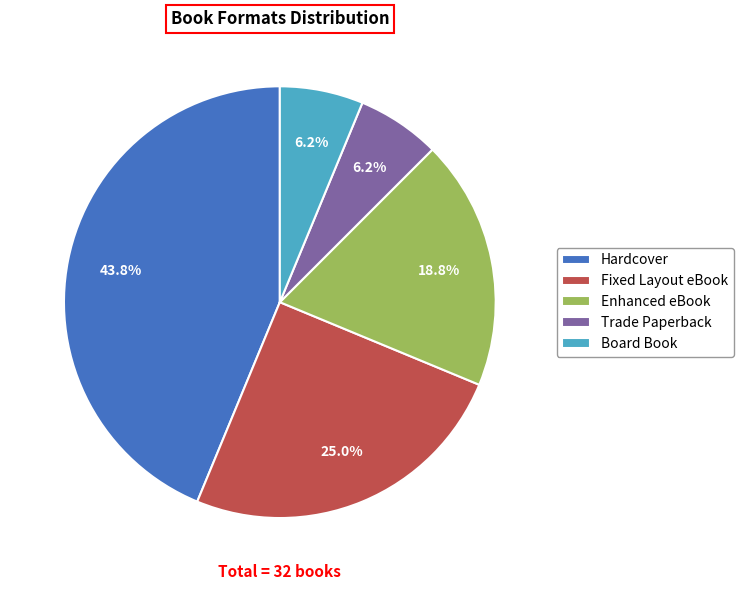

What percentage is the Enhanced eBook slice, to the nearest percent?

19%